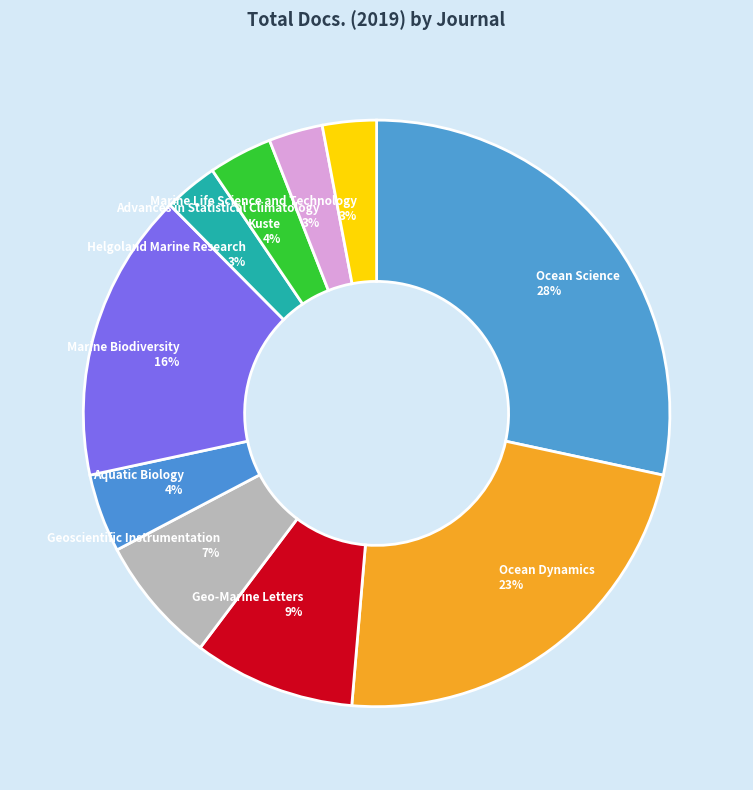

Is it true that Aquatic Biology is 15% of the pie?

False